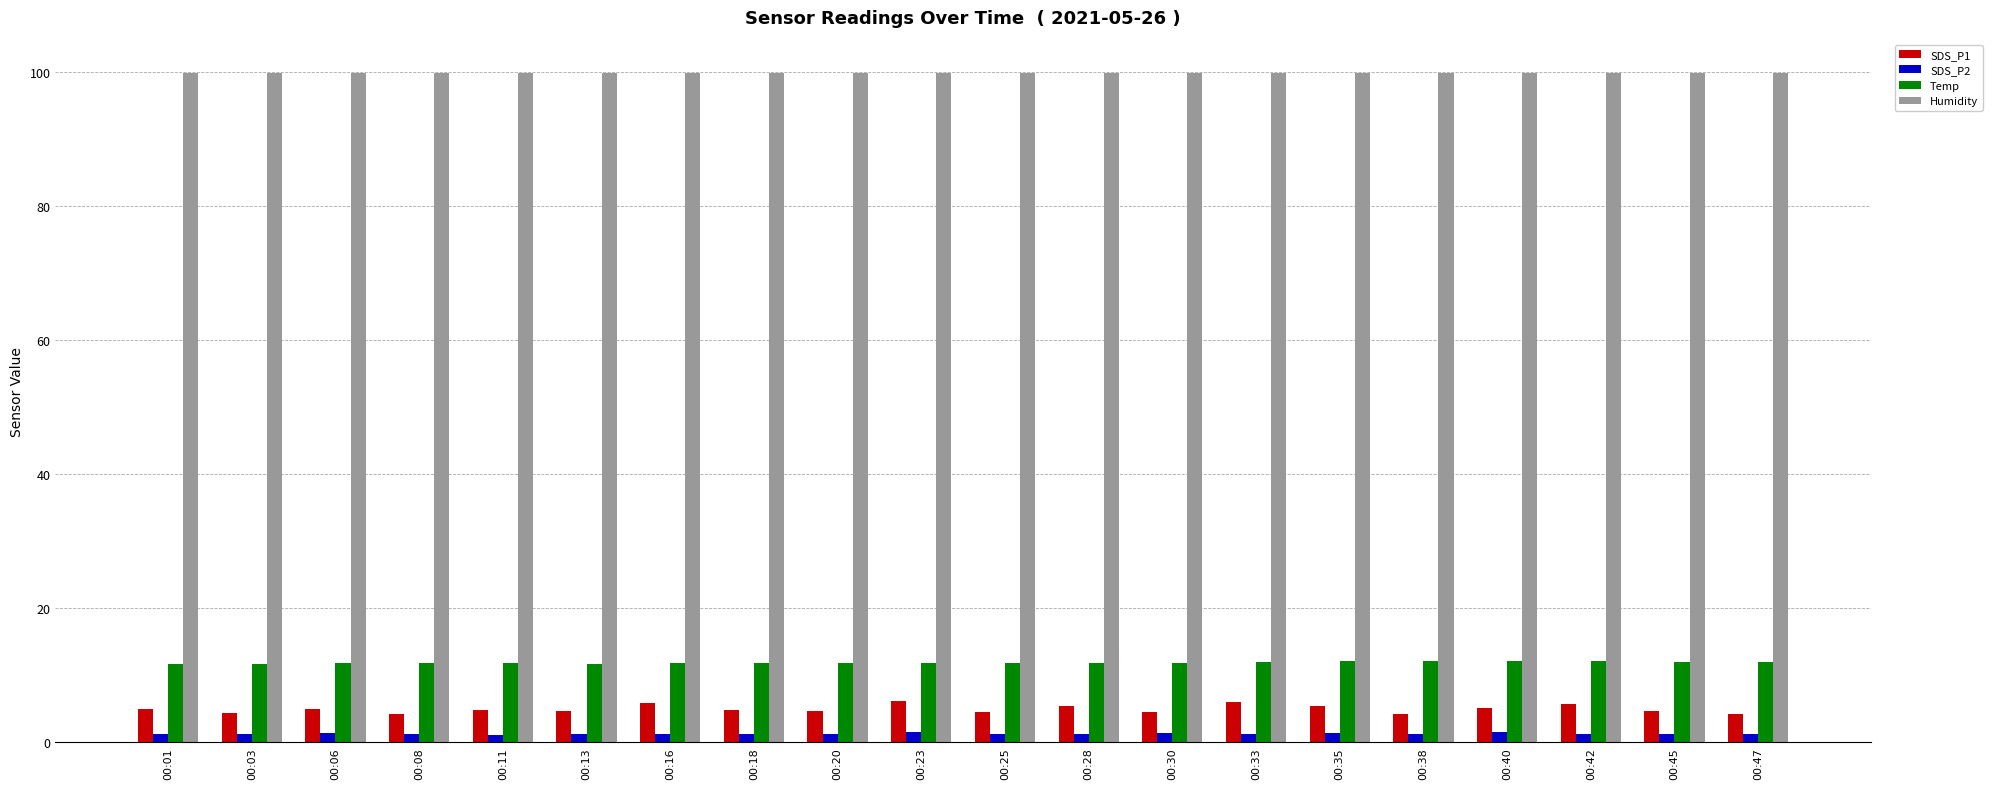

Which series has the largest total across all categories?

Humidity